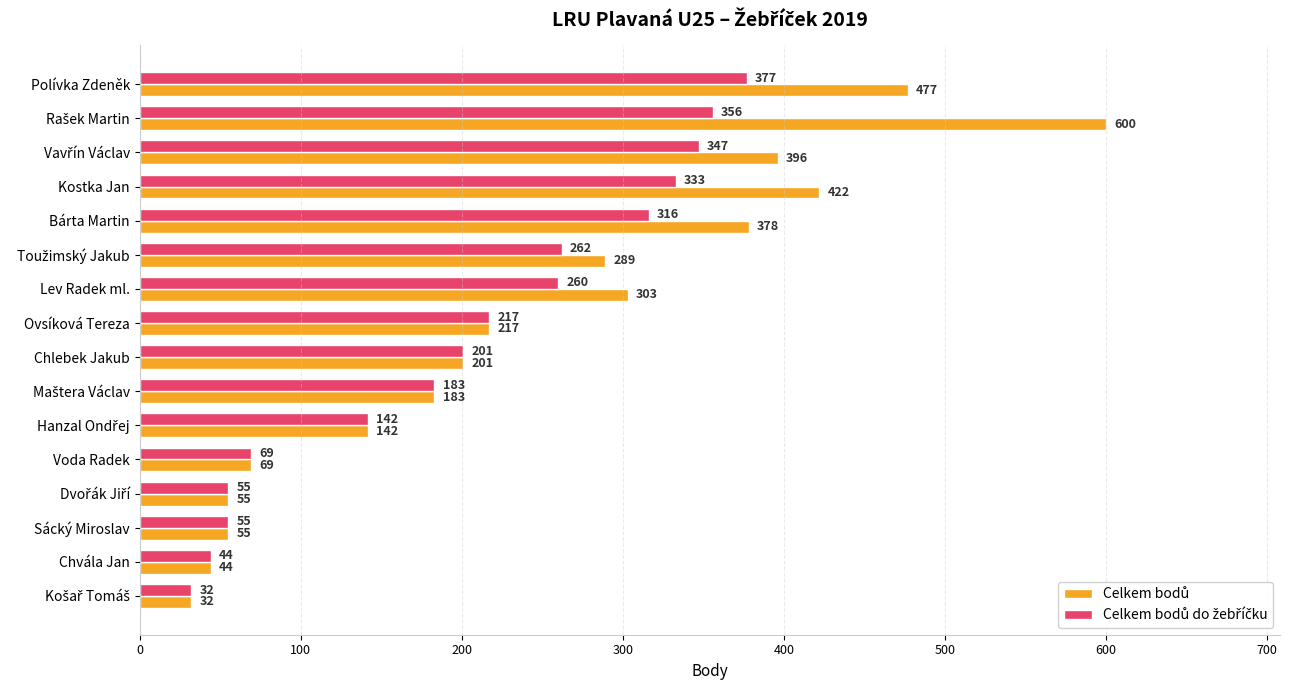

At how many categories does at least one series exceed 294?

6